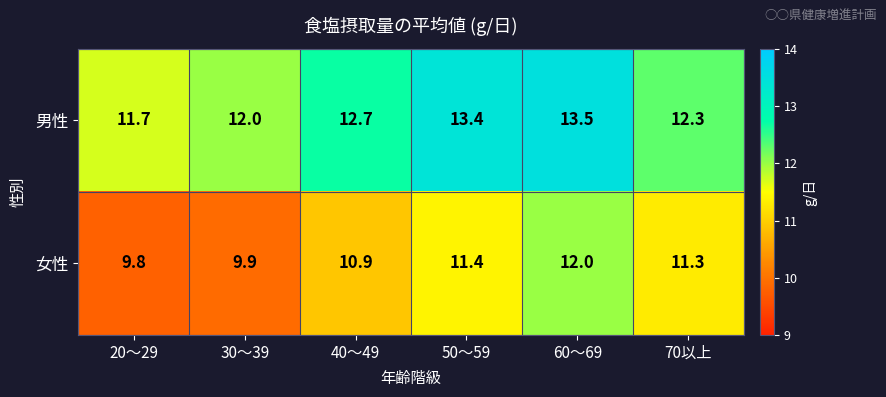

Rank the series by their maximum value, from lowest to highest.

女性, 男性